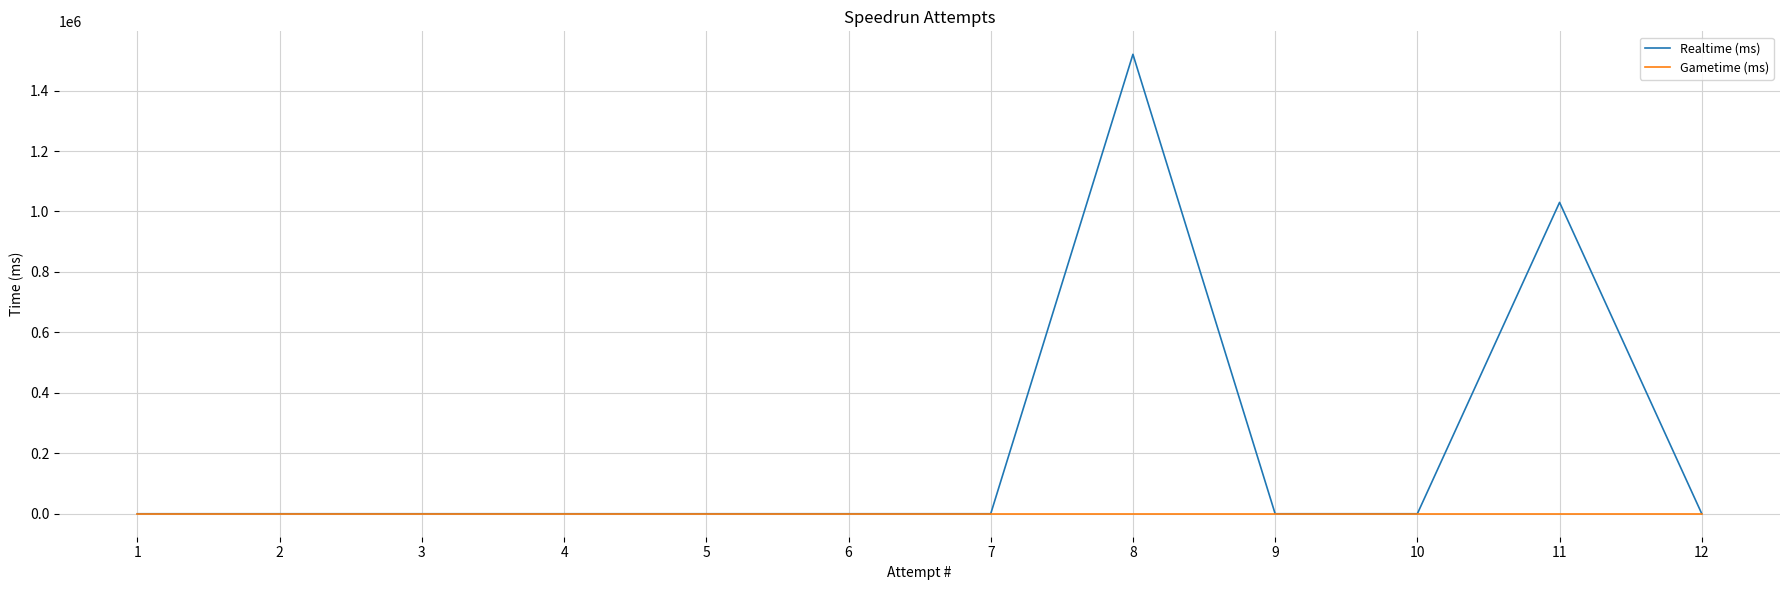

Does the chart display data point markers on the line(s)?

No